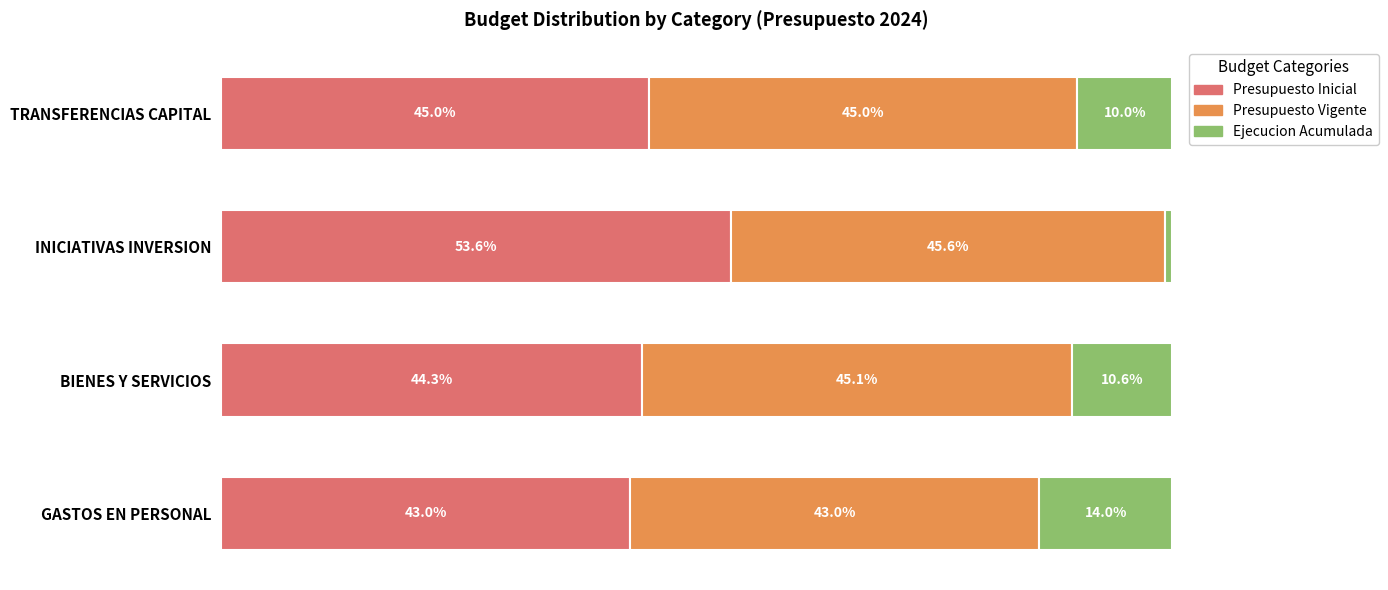

List the labels in order of Presupuesto Inicial value, largest first.

INICIATIVAS INVERSION, TRANSFERENCIAS CAPITAL, BIENES Y SERVICIOS, GASTOS EN PERSONAL